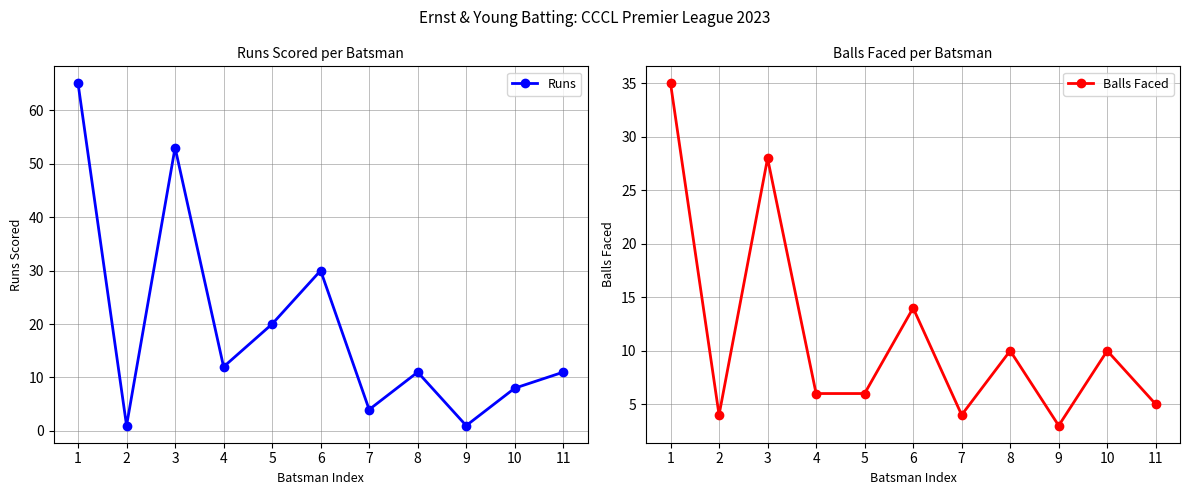

At which label is Runs closest to 33?

6